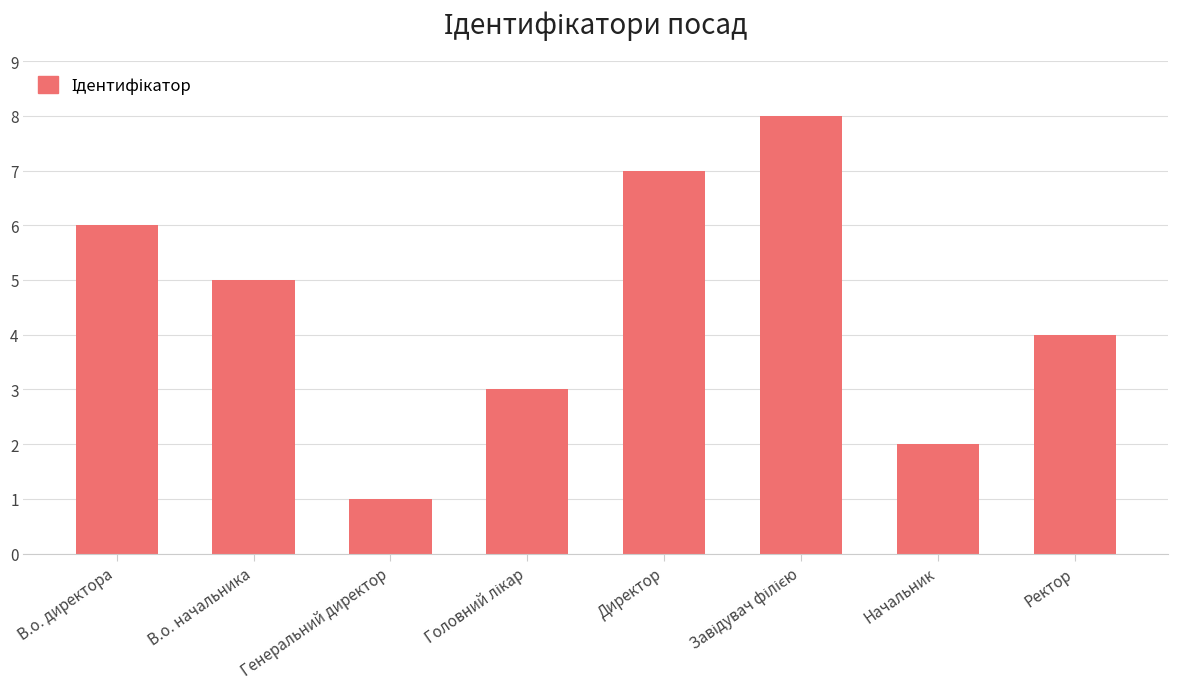

Count the number of categories in the chart.

8